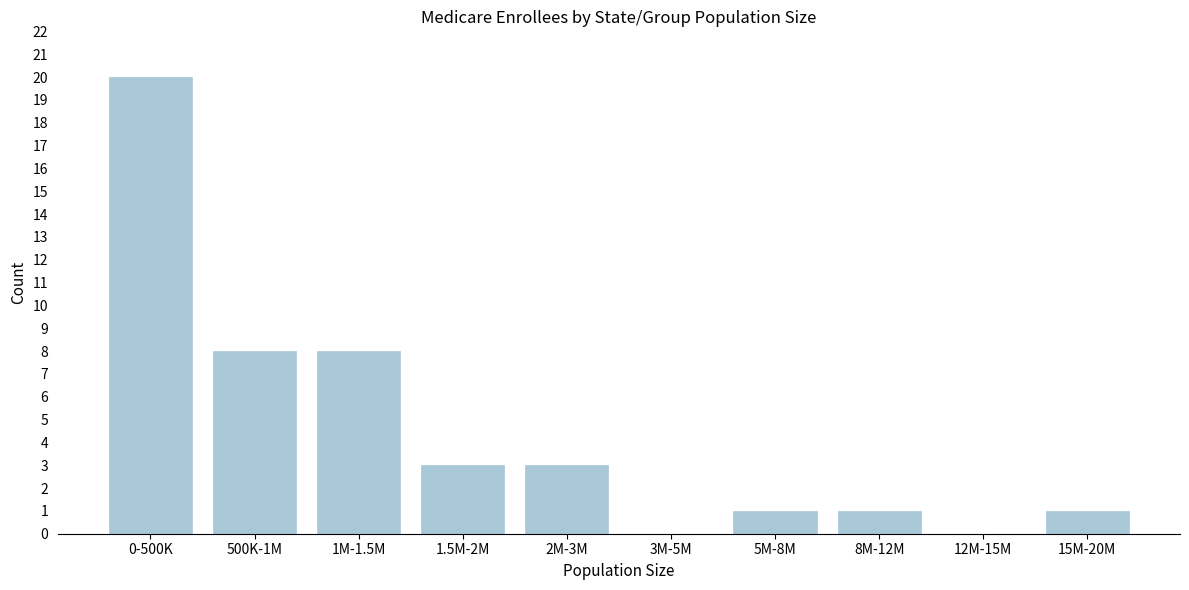

Reading right to left, list all the values displayed in this chart.

15M-20M=1	12M-15M=0	8M-12M=1	5M-8M=1	3M-5M=0	2M-3M=3	1.5M-2M=3	1M-1.5M=8	500K-1M=8	0-500K=20